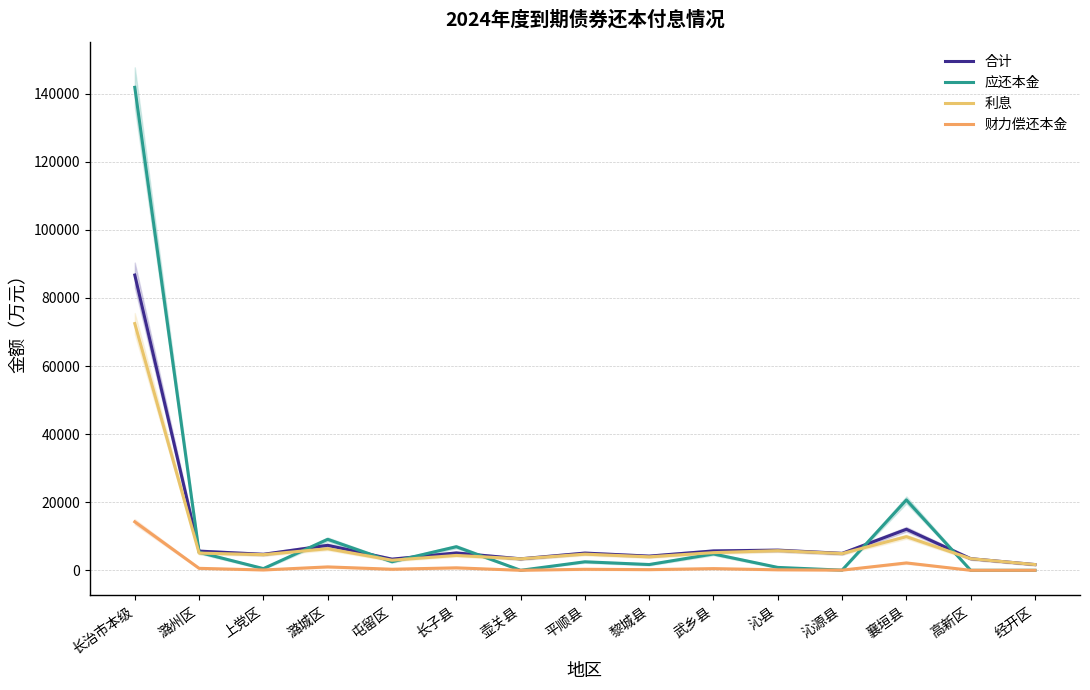

Is the value of 合计 at 上党区 greater than the value of 应还本金 at 黎城县?

Yes